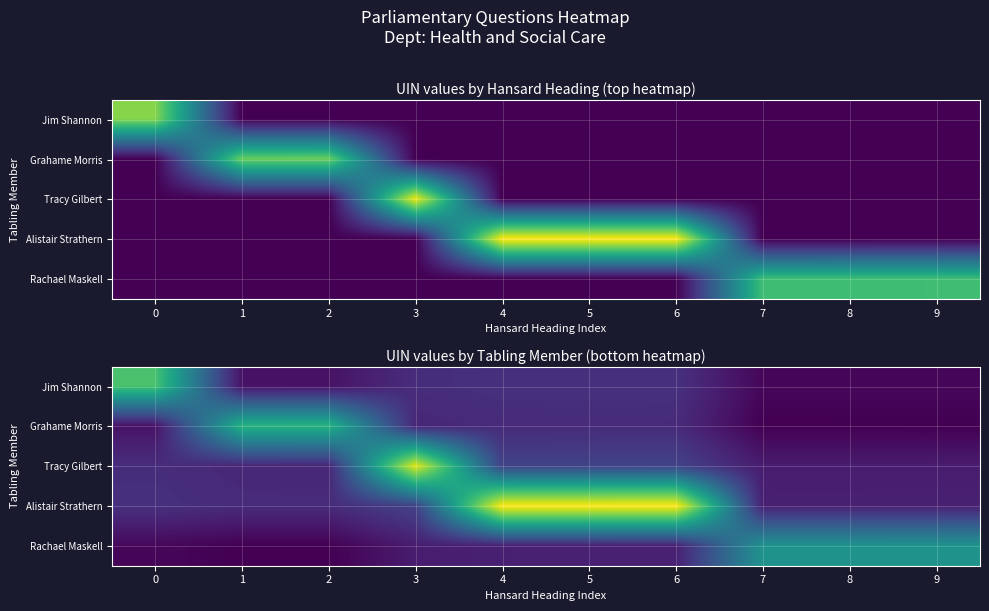

Between 6 and 7, which series saw the biggest shift?

Alistair Strathern